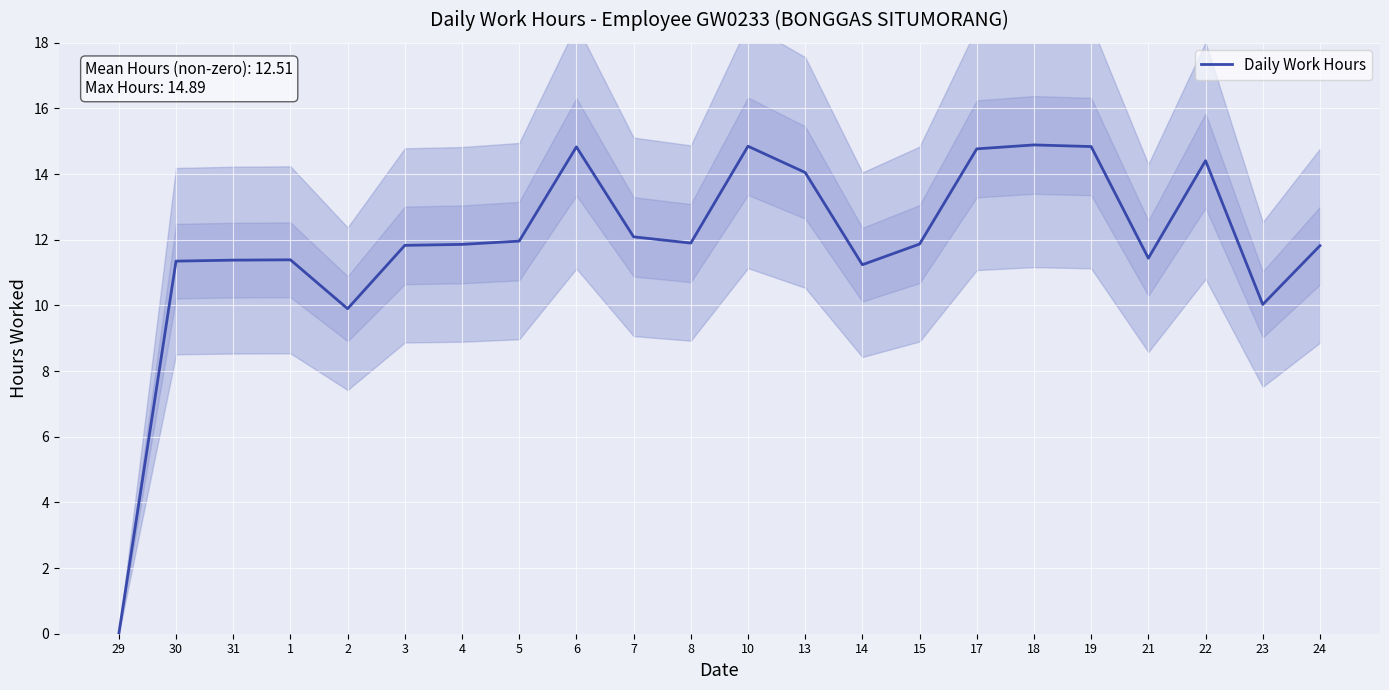

Between 23 and 8, which is larger?

8